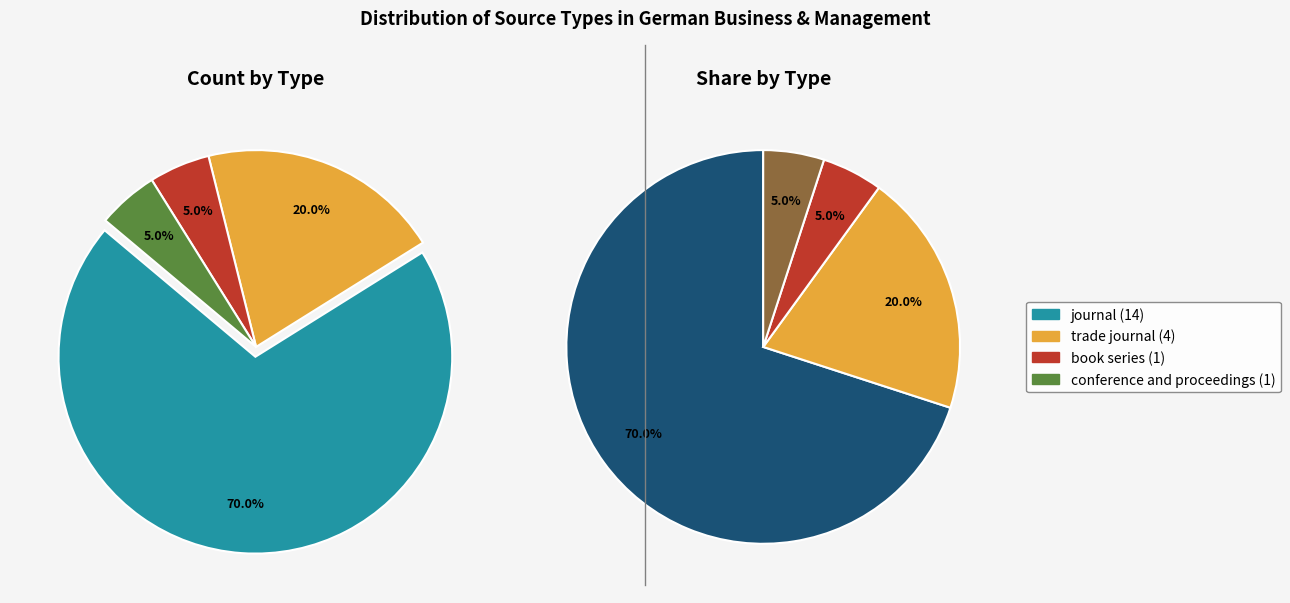

Which slice represents more than half of the pie?

journal